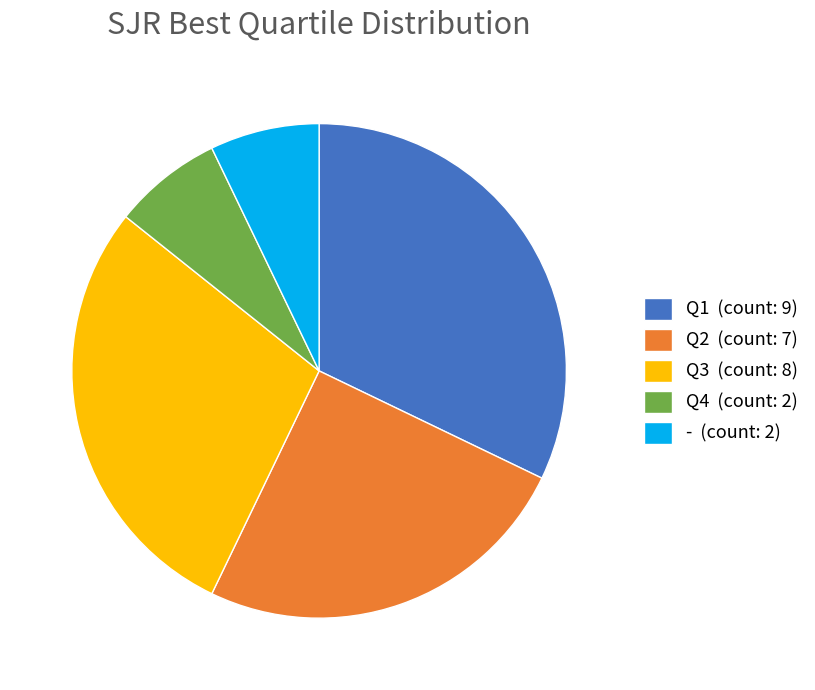

Does Q3 represent more than half of the total?

No